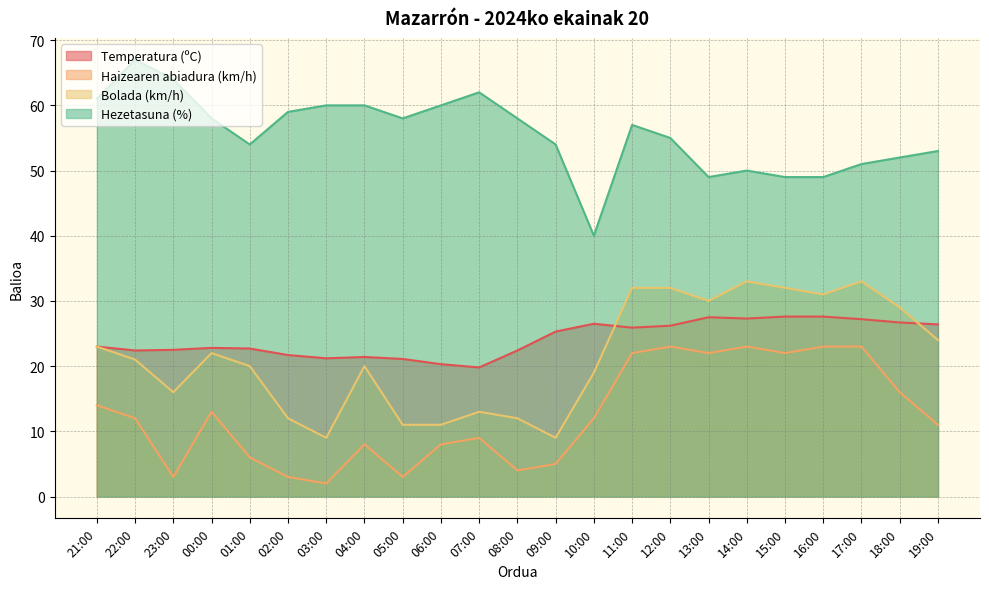

How many distinct data groups are displayed?

4